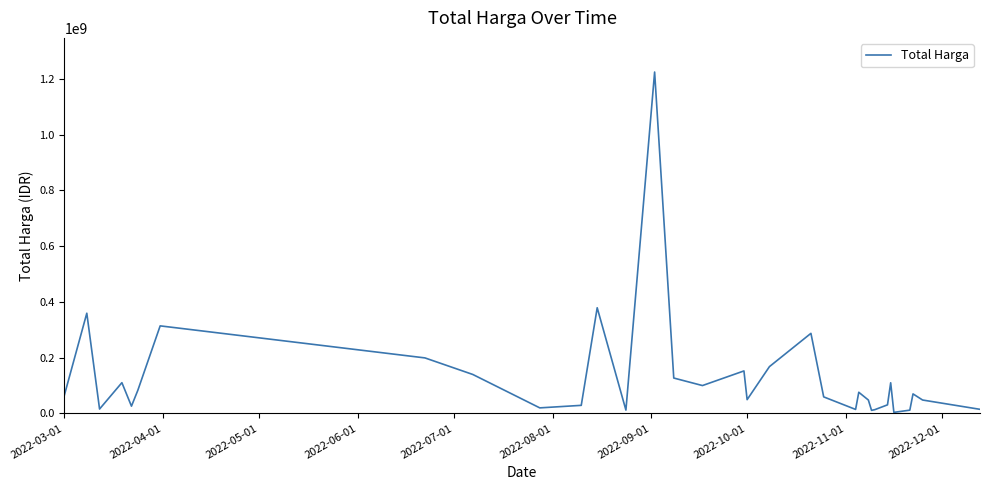

What is the greatest value displayed?

1224682000